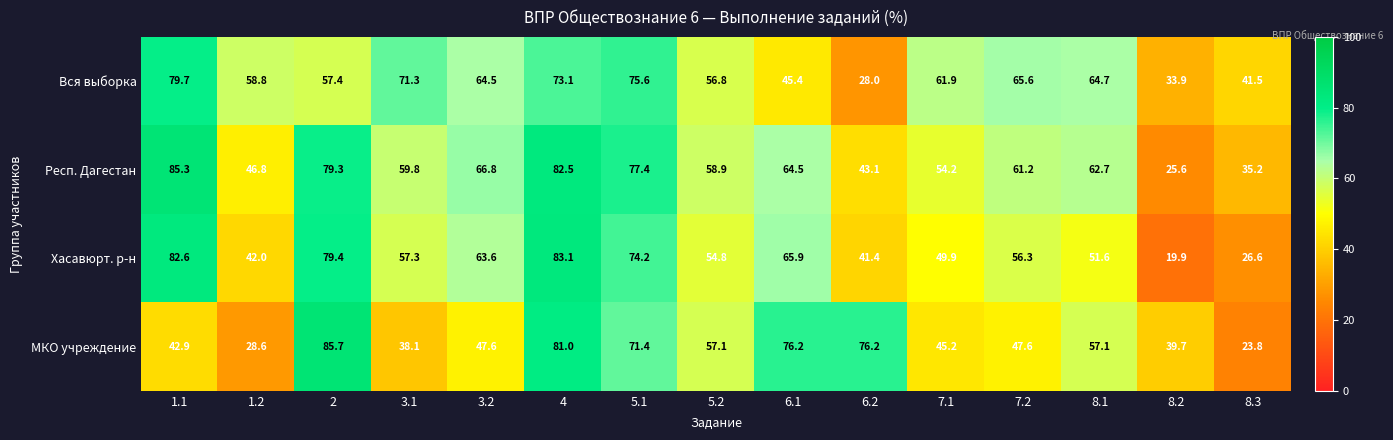

List the labels in order of Хасавюрт. р-н value, largest first.

4, 1.1, 2, 5.1, 6.1, 3.2, 3.1, 7.2, 5.2, 8.1, 7.1, 1.2, 6.2, 8.3, 8.2